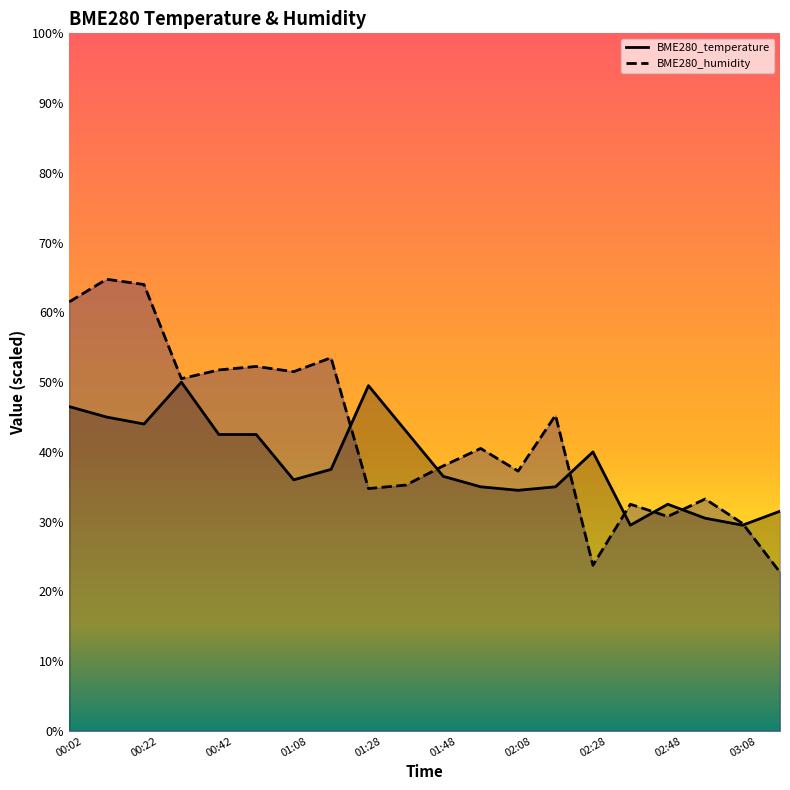

The BME280_humidity series shows 79.4 at 00:42. True or false?

False